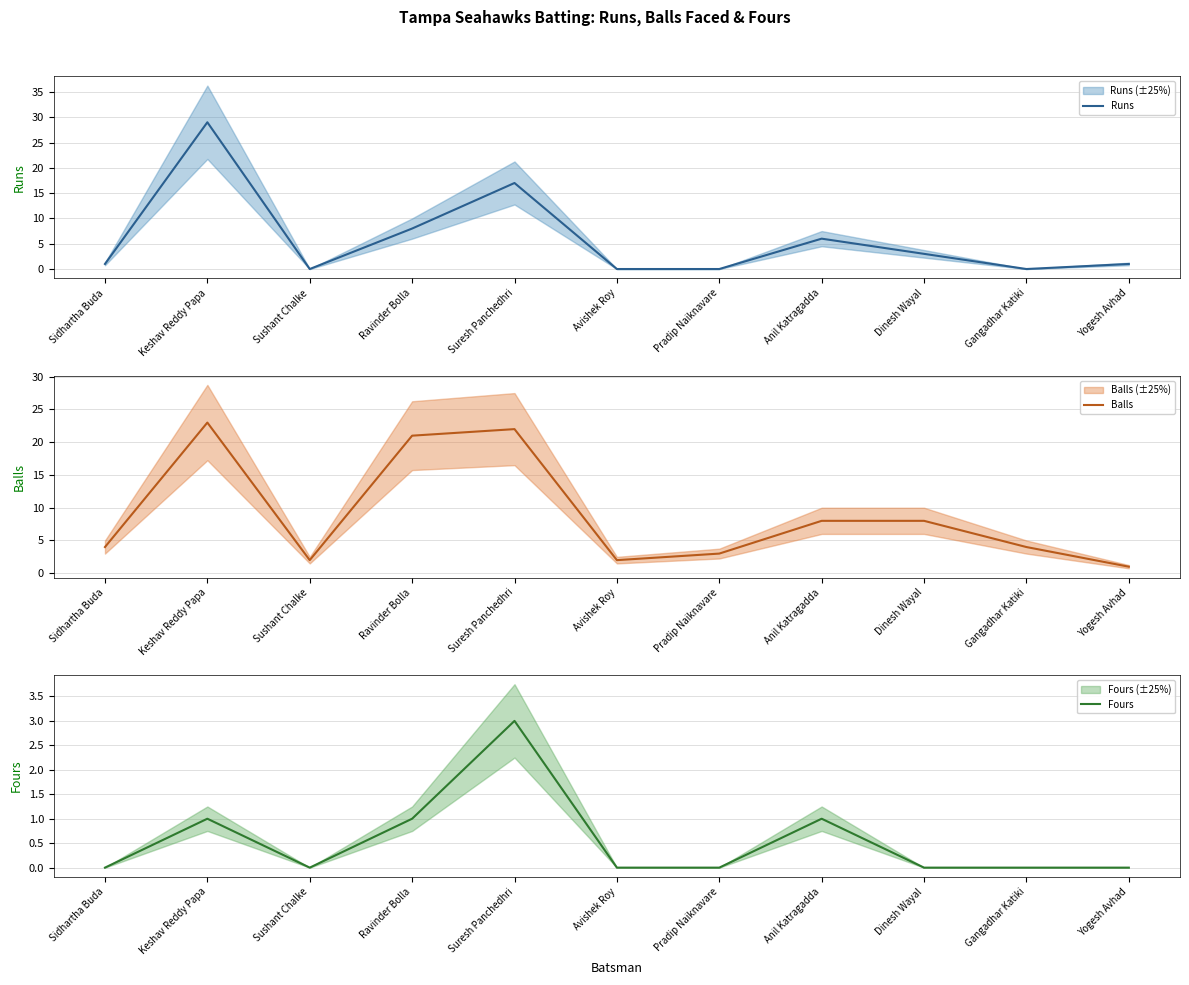

What is the difference between the Balls values at Pradip Naiknavare and Suresh Panchedhri?

19